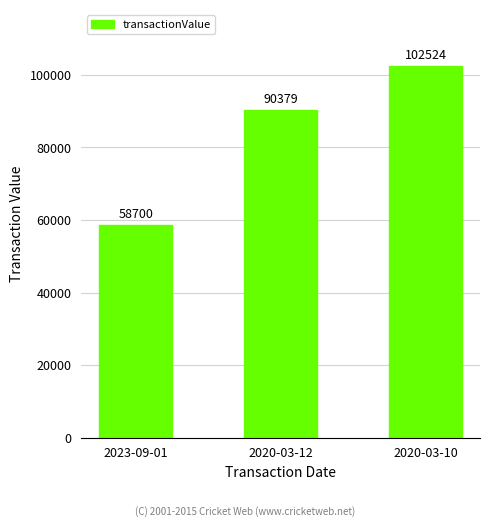

At which label is the value closest to 80612?

2020-03-12